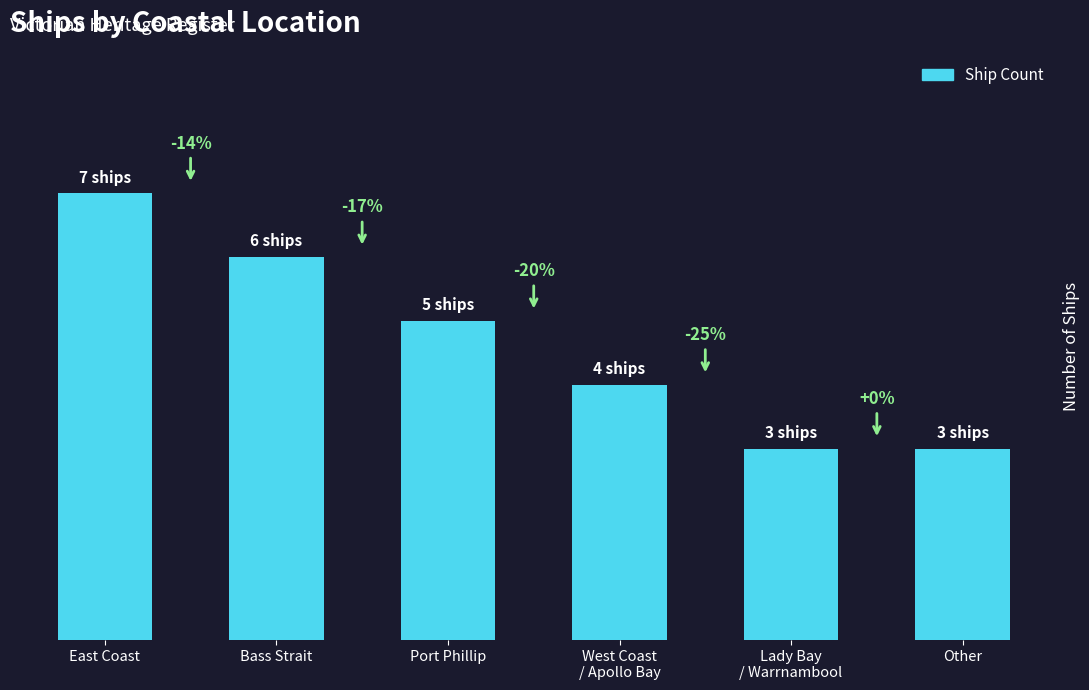

Does the chart contain any negative values?

No